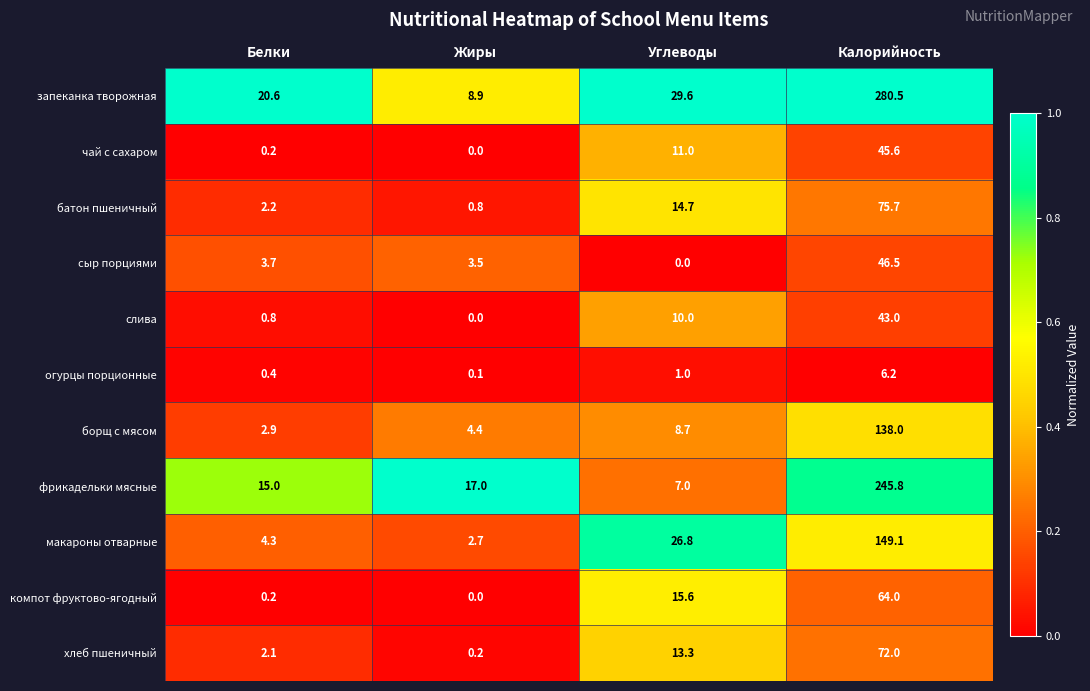

Which series changed the most between Белки and Жиры?

запеканка творожная